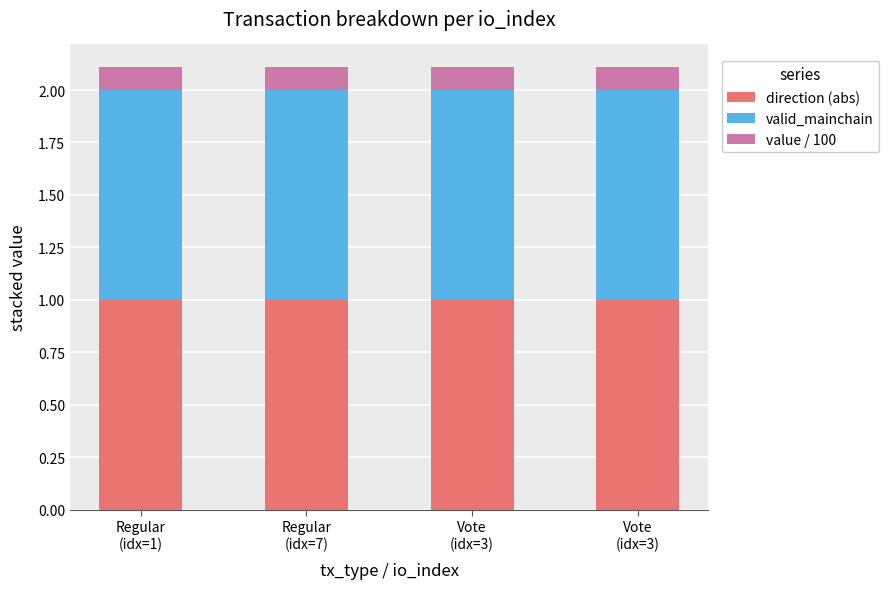

At which category is the sum across all series the highest?

Regular
(idx=1)